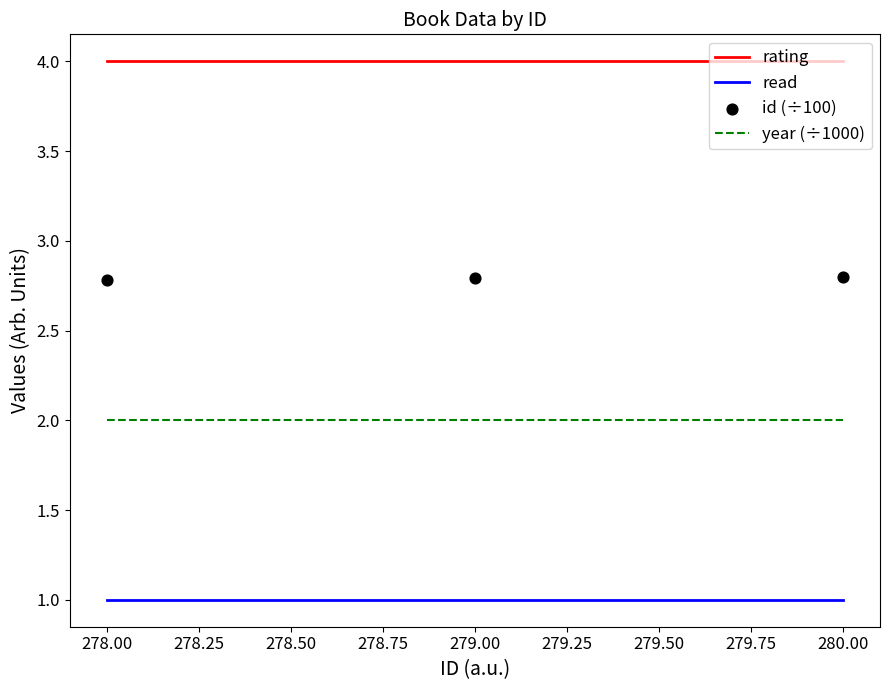

Is the value of rating at 280.00 greater than the value of year (÷1000) at 278.00?

Yes